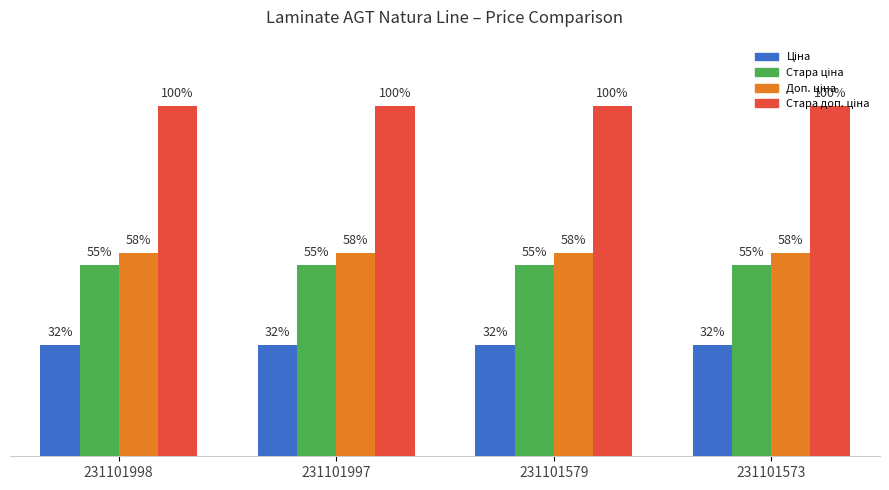

True or false: Ціна has a value of 334.4 at 231101997.

True